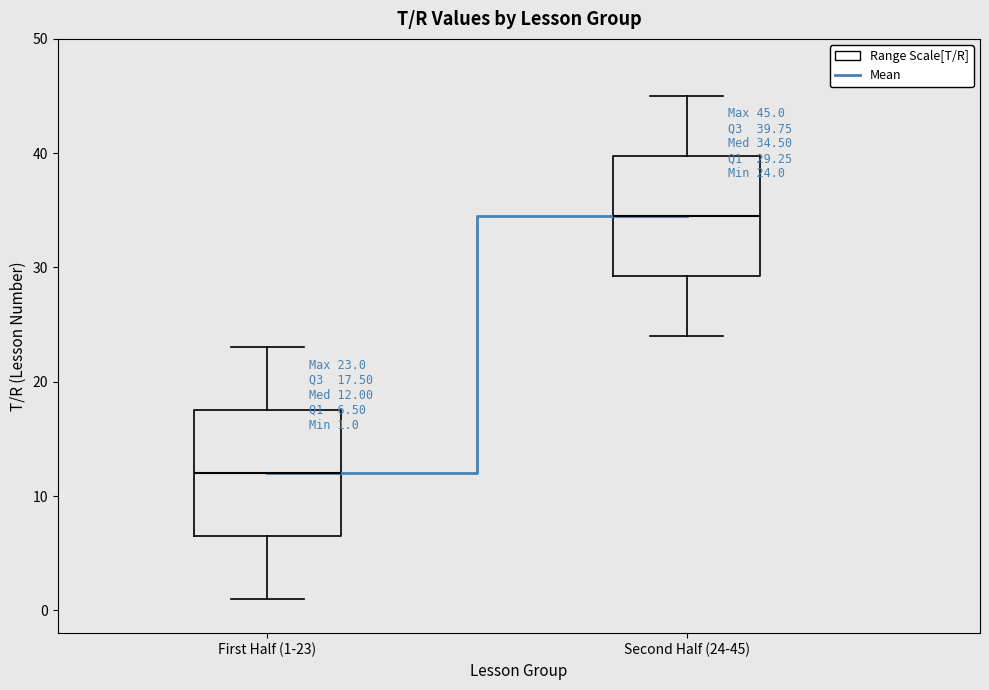

Which box's median line is the highest?

Second Half (24-45)